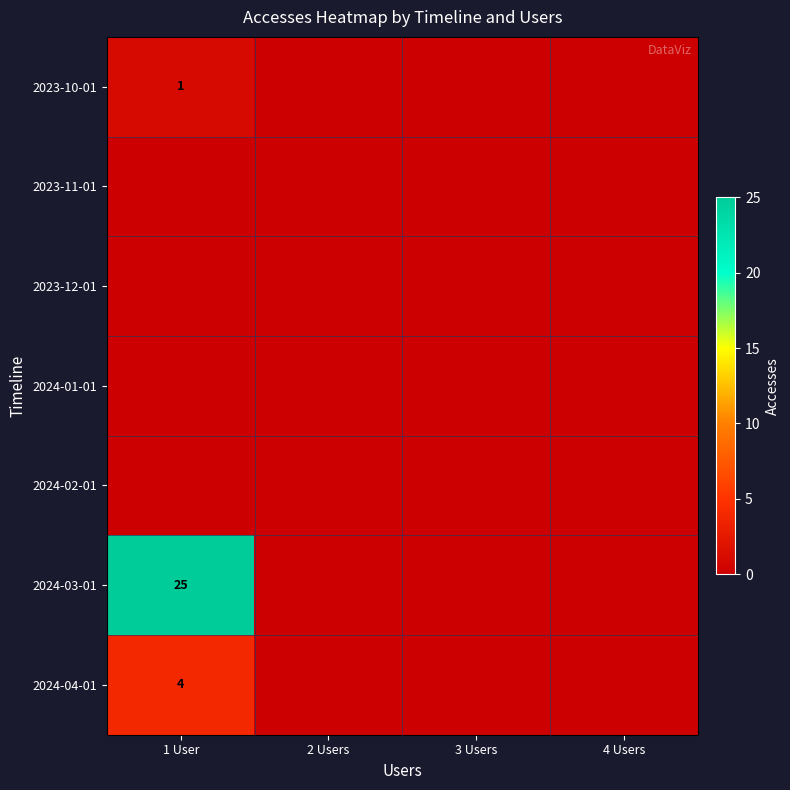

Is the value of 2024-02-01 at 2 Users greater than the value of 2023-10-01 at 3 Users?

No